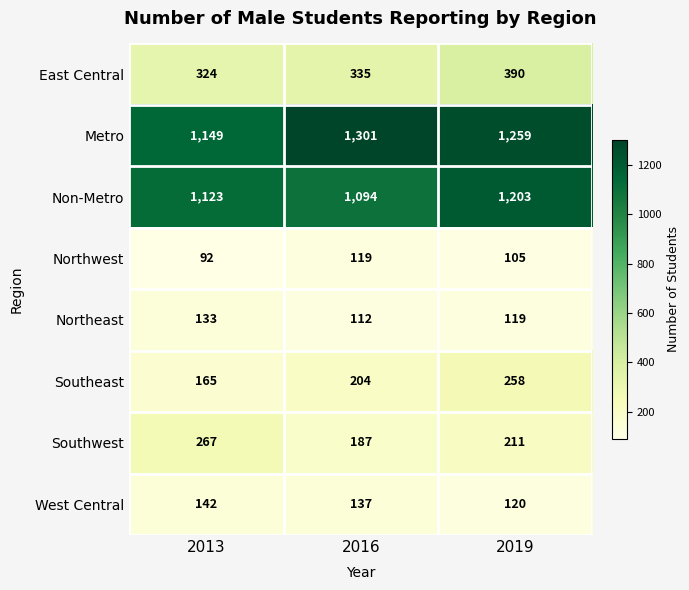

Reading right to left, transcribe all the data shown in this chart.

East Central: 390	335	324
Metro: 1259	1301	1149
Non-Metro: 1203	1094	1123
Northwest: 105	119	92
Northeast: 119	112	133
Southeast: 258	204	165
Southwest: 211	187	267
West Central: 120	137	142